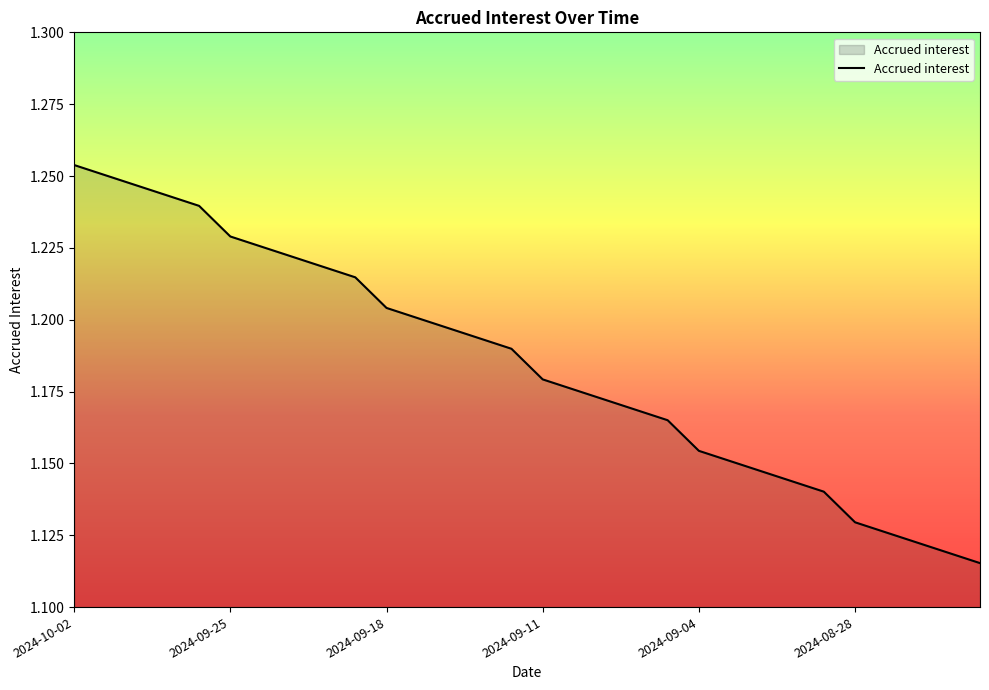

How many lines are shown in the chart?

1